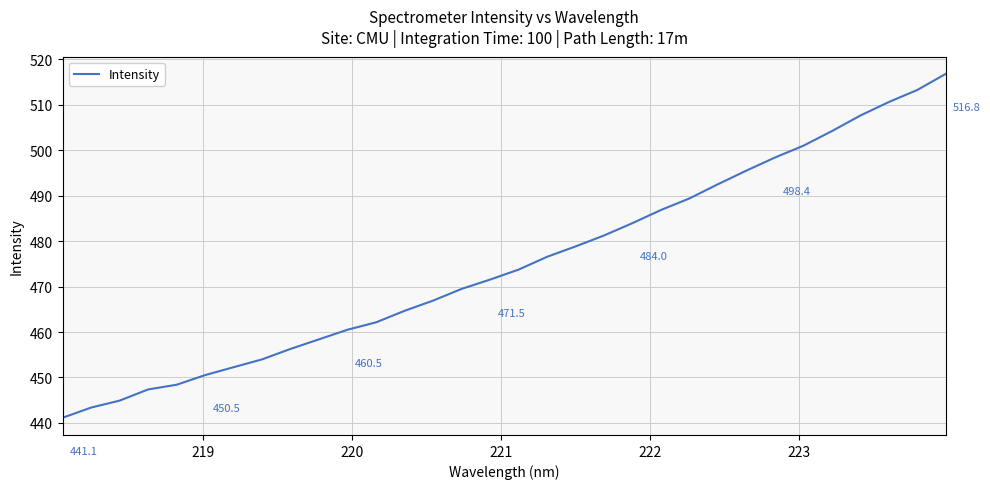

What is the difference between the maximum and minimum values?

75.7